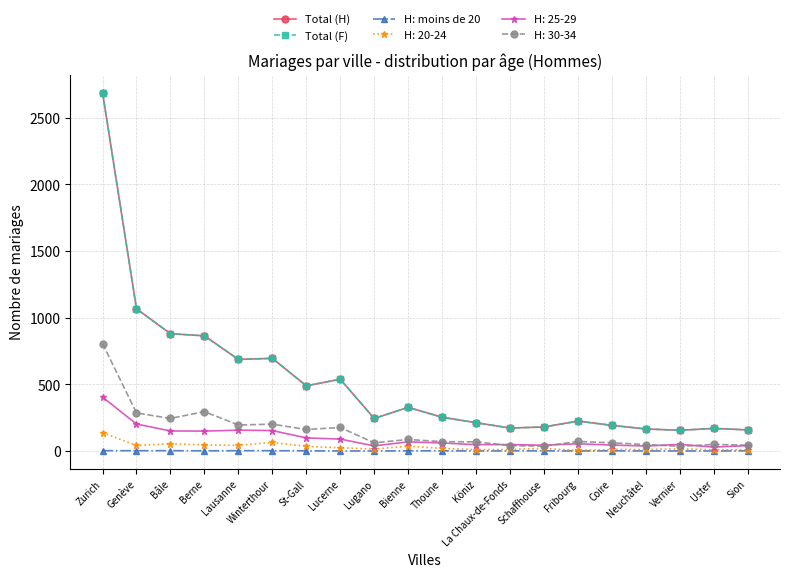

How many data points in Total (H) are less than 253?

10